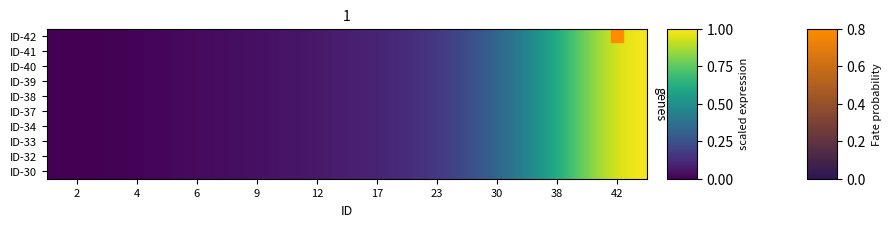

Reading left to right, what are all the values shown in this chart?

ID-42: 2=0.0	4=0.0	6=0.0	9=0.0	12=0.1	17=0.1	23=0.1	30=0.3	38=0.6	42=1.0
ID-41: 2=0.0	4=0.0	6=0.0	9=0.0	12=0.1	17=0.1	23=0.1	30=0.3	38=0.6	42=1.0
ID-40: 2=0.0	4=0.0	6=0.0	9=0.0	12=0.1	17=0.1	23=0.1	30=0.3	38=0.6	42=1.0
ID-39: 2=0.0	4=0.0	6=0.0	9=0.0	12=0.1	17=0.1	23=0.1	30=0.3	38=0.6	42=1.0
ID-38: 2=0.0	4=0.0	6=0.0	9=0.0	12=0.1	17=0.1	23=0.1	30=0.3	38=0.6	42=1.0
ID-37: 2=0.0	4=0.0	6=0.0	9=0.0	12=0.1	17=0.1	23=0.1	30=0.3	38=0.6	42=1.0
ID-34: 2=0.0	4=0.0	6=0.0	9=0.0	12=0.1	17=0.1	23=0.1	30=0.3	38=0.6	42=1.0
ID-33: 2=0.0	4=0.0	6=0.0	9=0.0	12=0.1	17=0.1	23=0.1	30=0.3	38=0.6	42=1.0
ID-32: 2=0.0	4=0.0	6=0.0	9=0.0	12=0.1	17=0.1	23=0.1	30=0.3	38=0.6	42=1.0
ID-30: 2=0.0	4=0.0	6=0.0	9=0.0	12=0.1	17=0.1	23=0.1	30=0.3	38=0.6	42=1.0